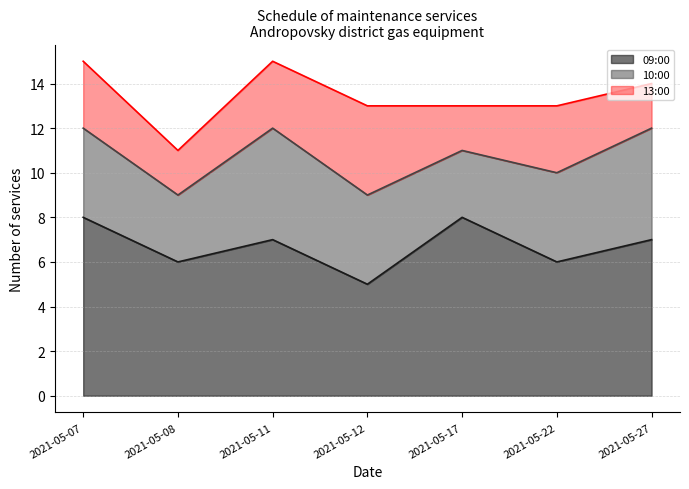

What is the sum of all 09:00 values?

47